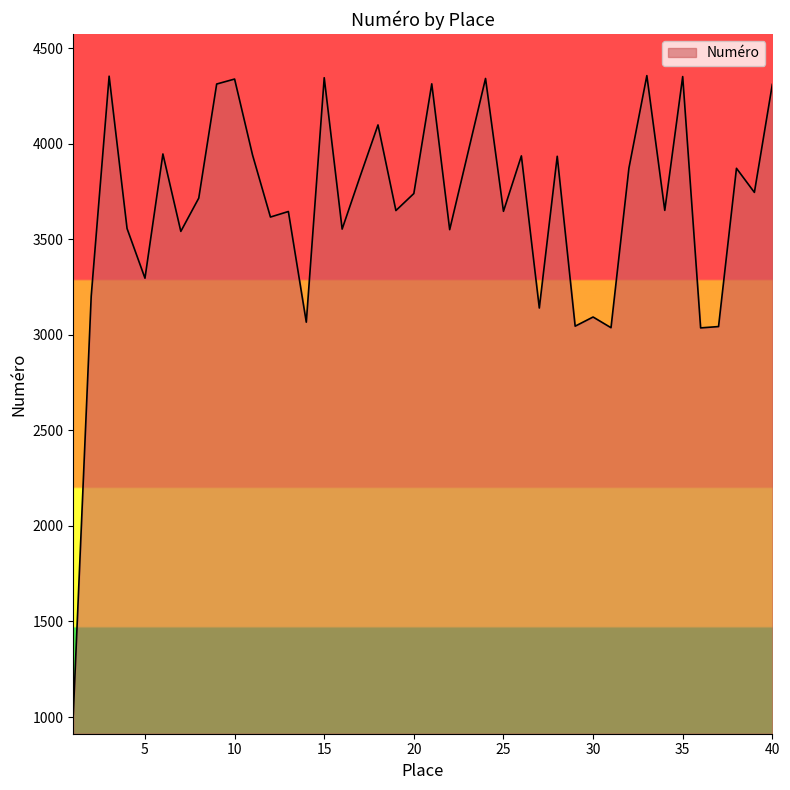

What is the greatest value displayed?

4356